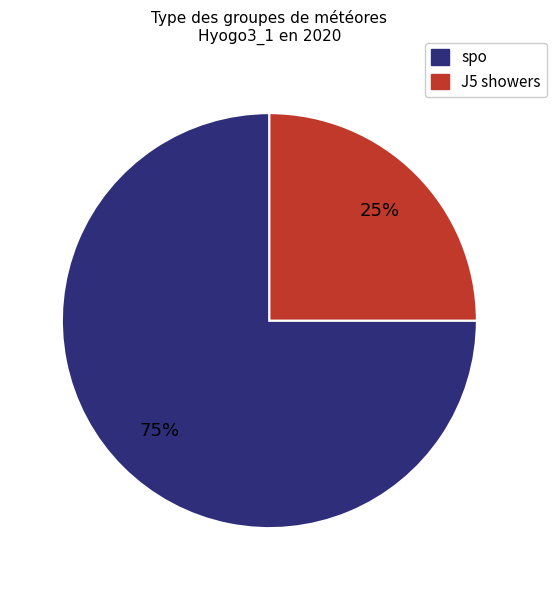

Do spo and J5 showers together represent more than half of the pie?

Yes